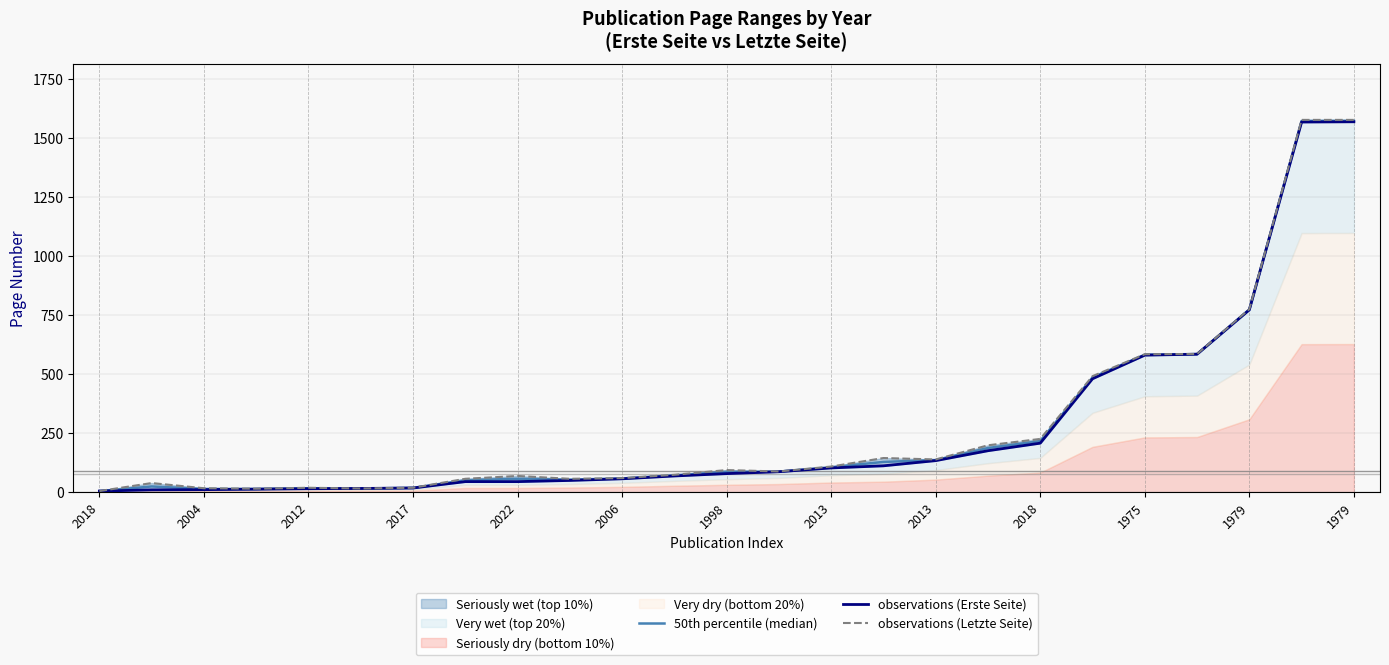

What is the smallest value displayed?

5.0